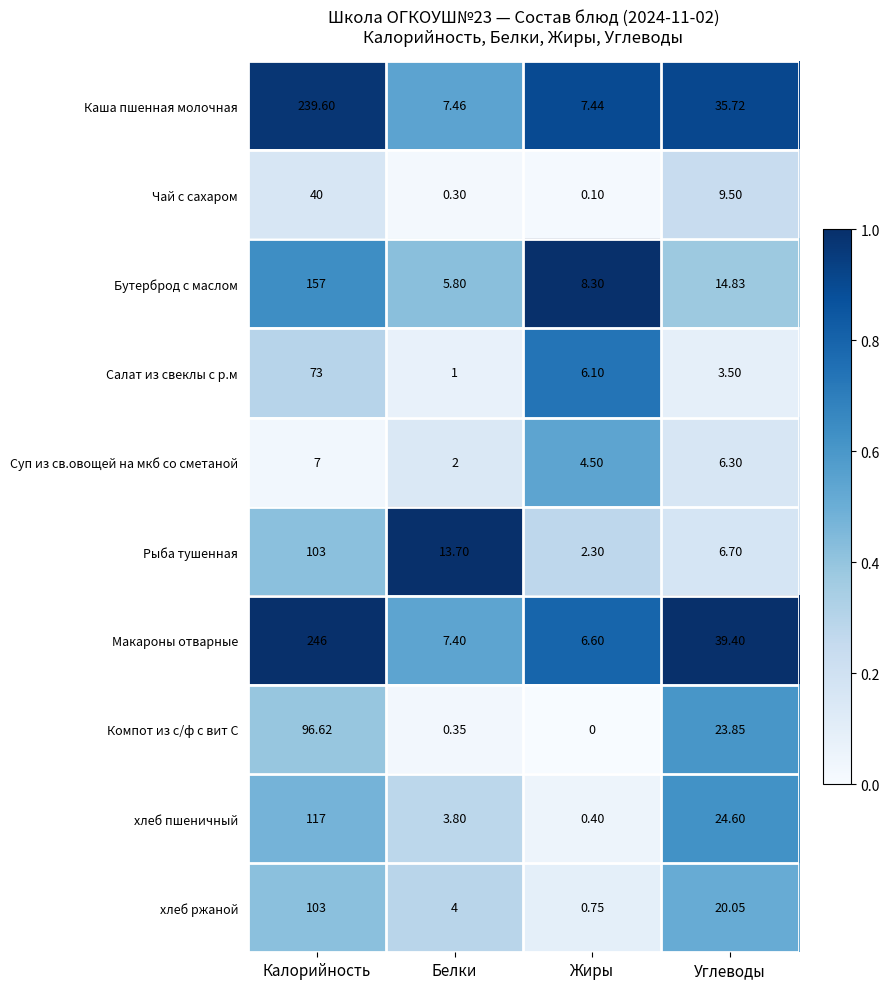

At which category is the sum across all series the highest?

Калорийность